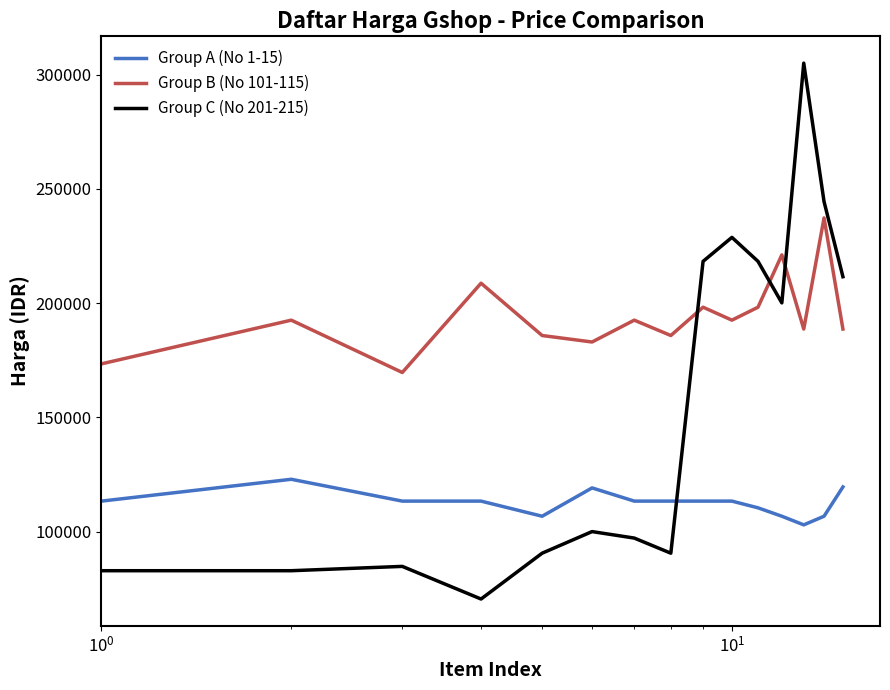

What is the greatest value displayed?

305025